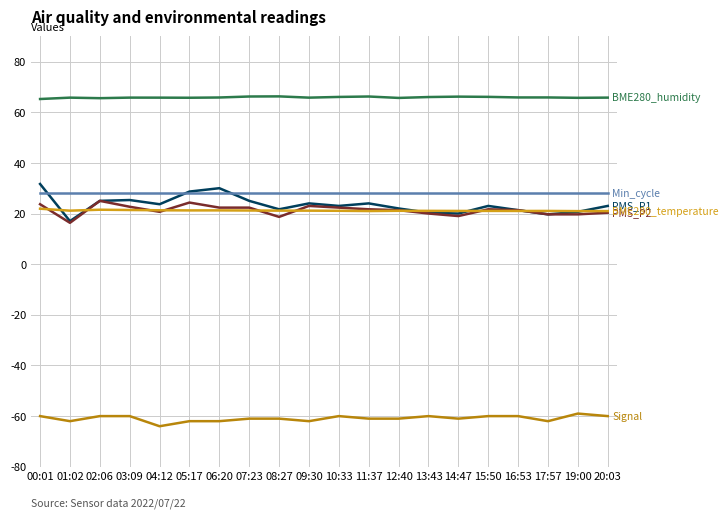

What is the difference between the highest and lowest values at 04:12?

129.8